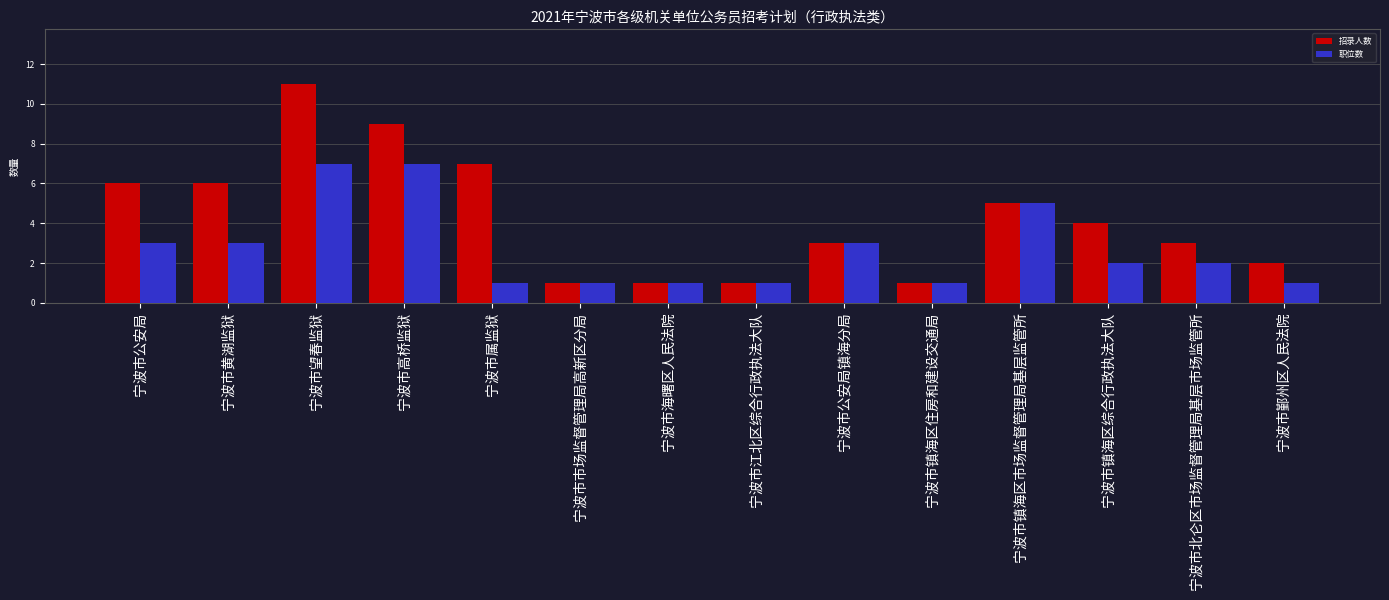

What is the total value across all series at 宁波市海曙区人民法院?

2